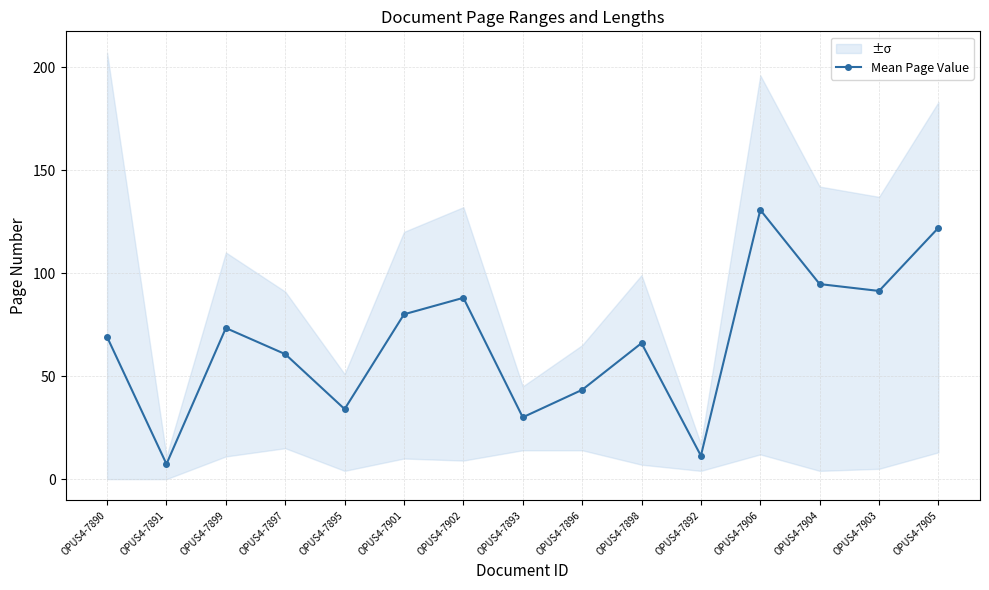

How many interior local valleys (lower than both neighbors) does the data have?

5